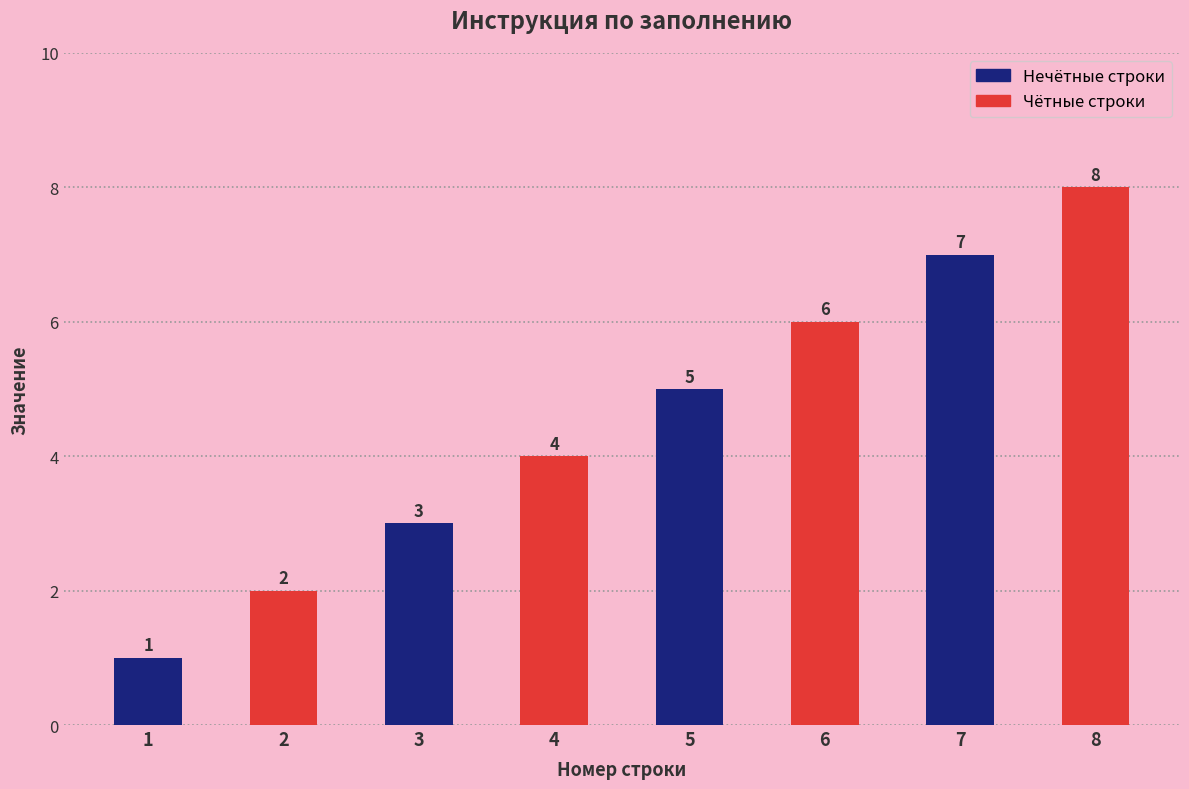

What is the maximum value shown in the chart?

8